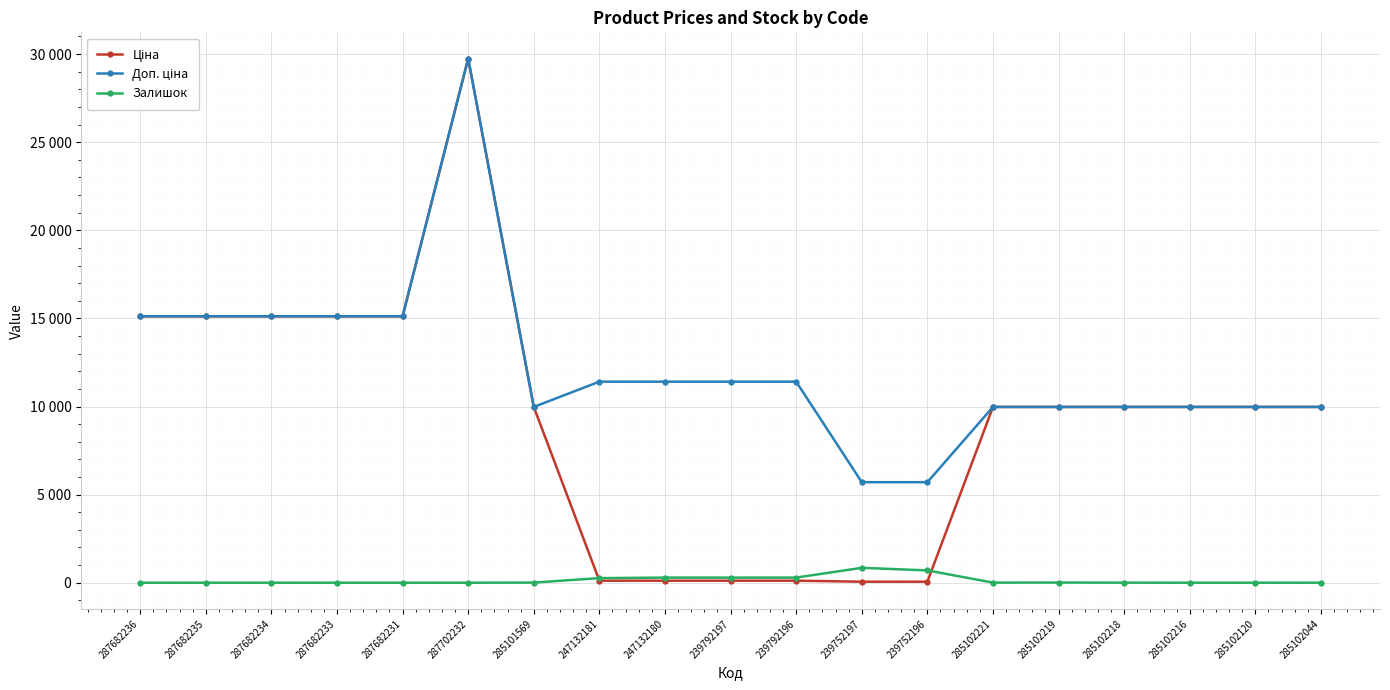

Between 285102219 and 285102216, which is larger?

285102219